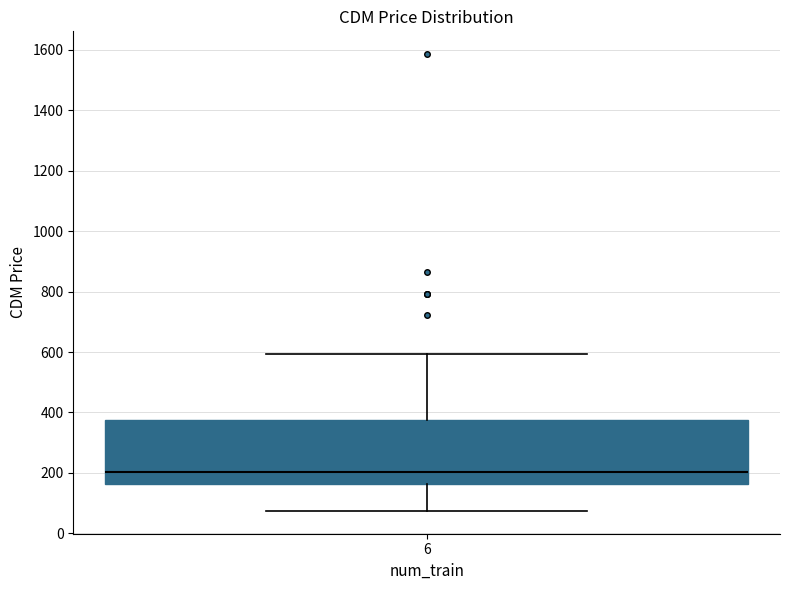

Where is the upper edge of the box at x = 6 on the y-axis? The values are not printed on the chart, so give them approximately, as read against the axis.

380